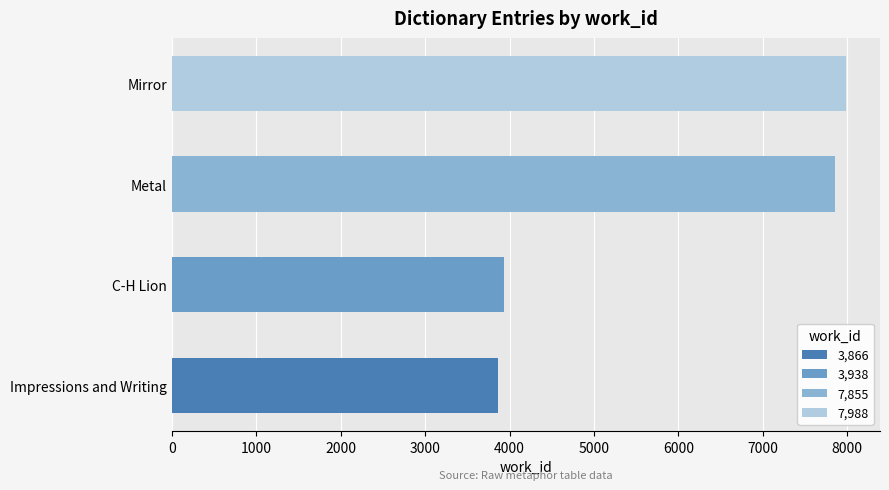

How many values are below 7855?

2